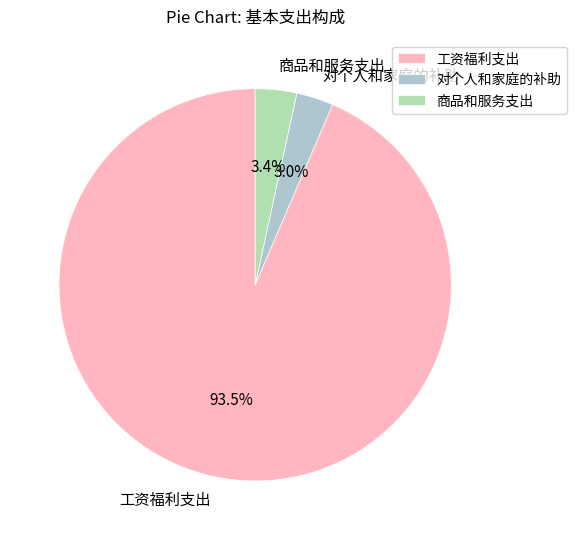

What is the ratio of the value at 对个人和家庭的补助 to the value at 商品和服务支出?

0.9